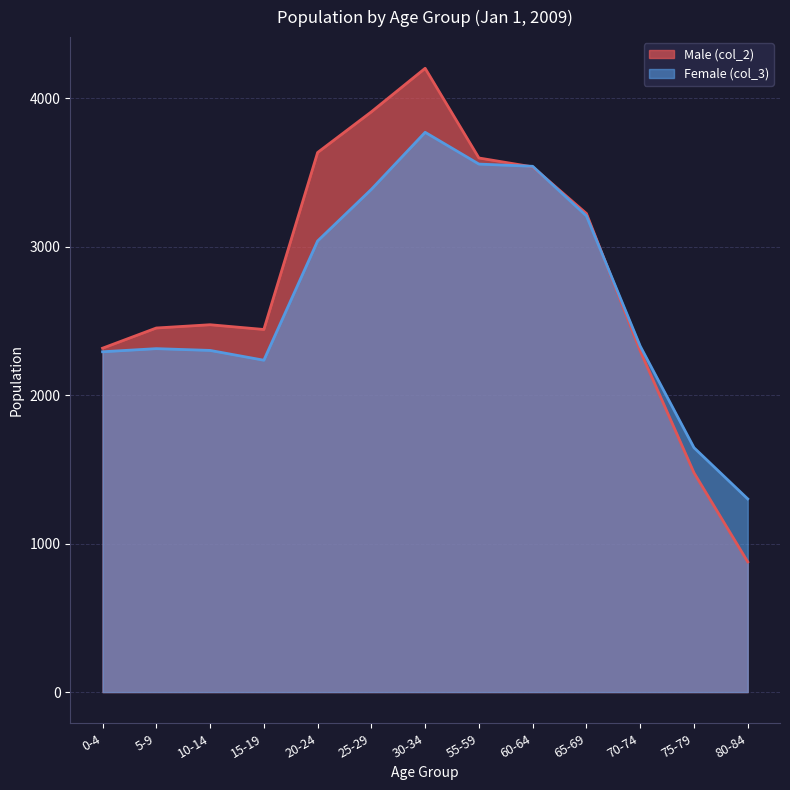

What are all the series names shown in the legend?

Male (col_2), Female (col_3)